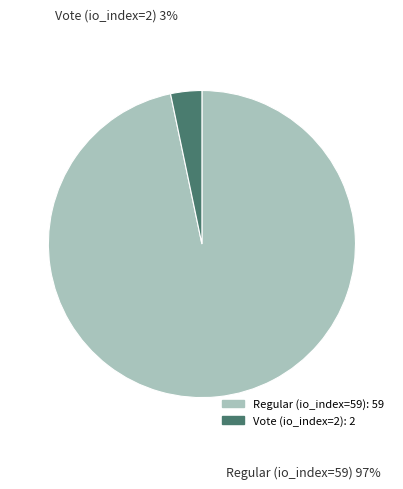

Which slice is the largest?

Regular (io_index=59)